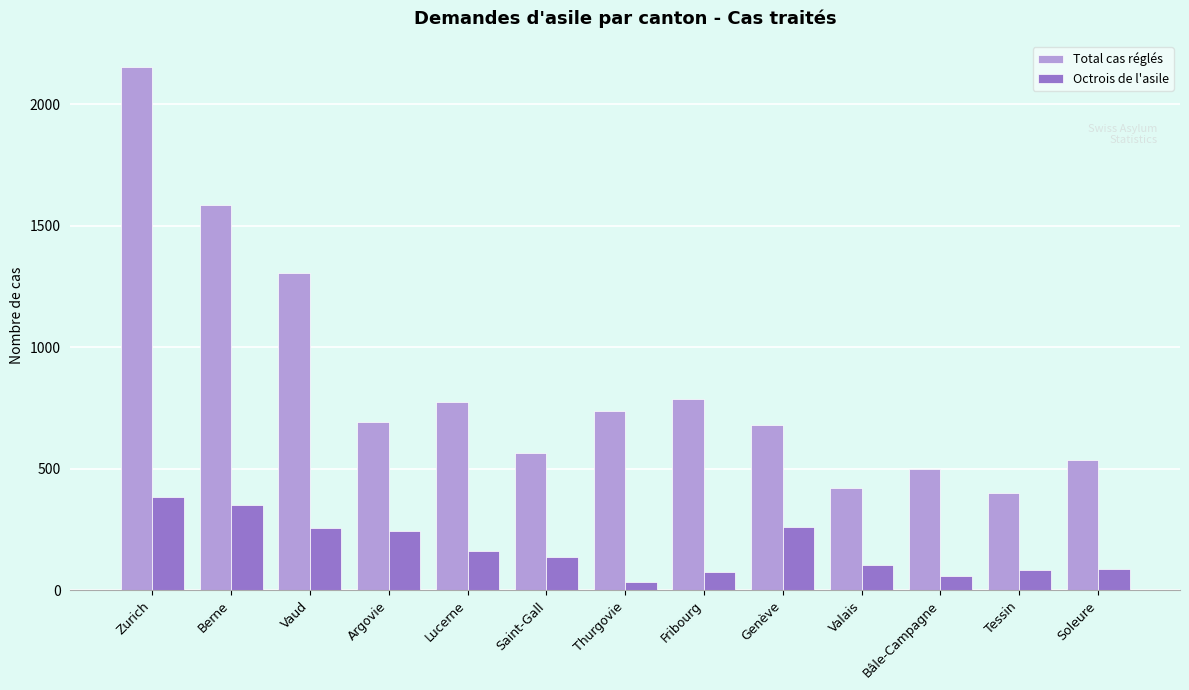

Which series has the largest range (max minus min)?

Total cas réglés